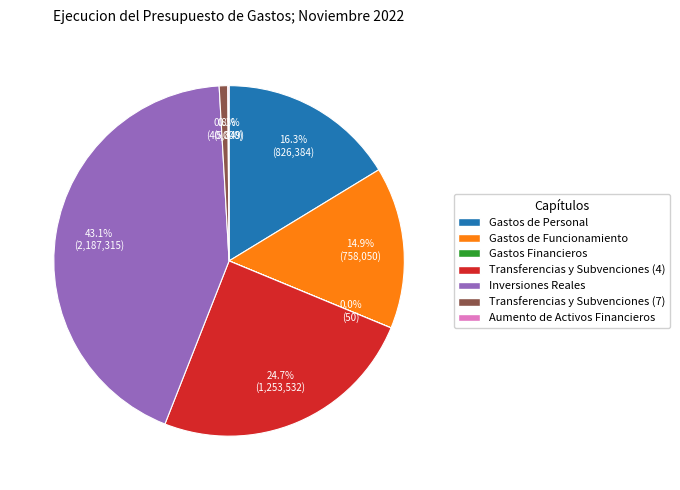

Does any single category account for the majority?

No